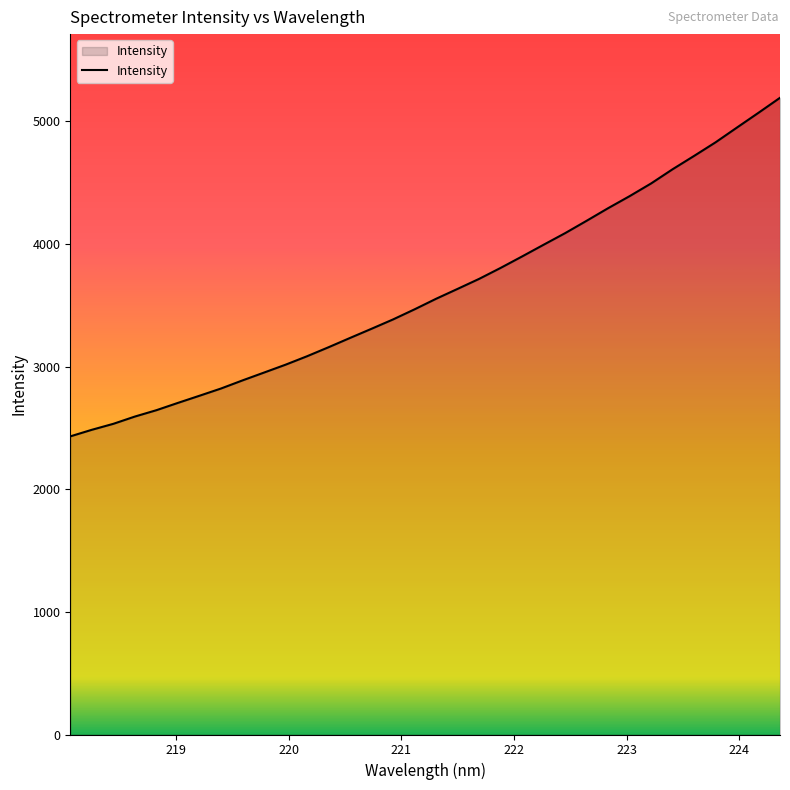

What is the greatest value displayed?

5191.6